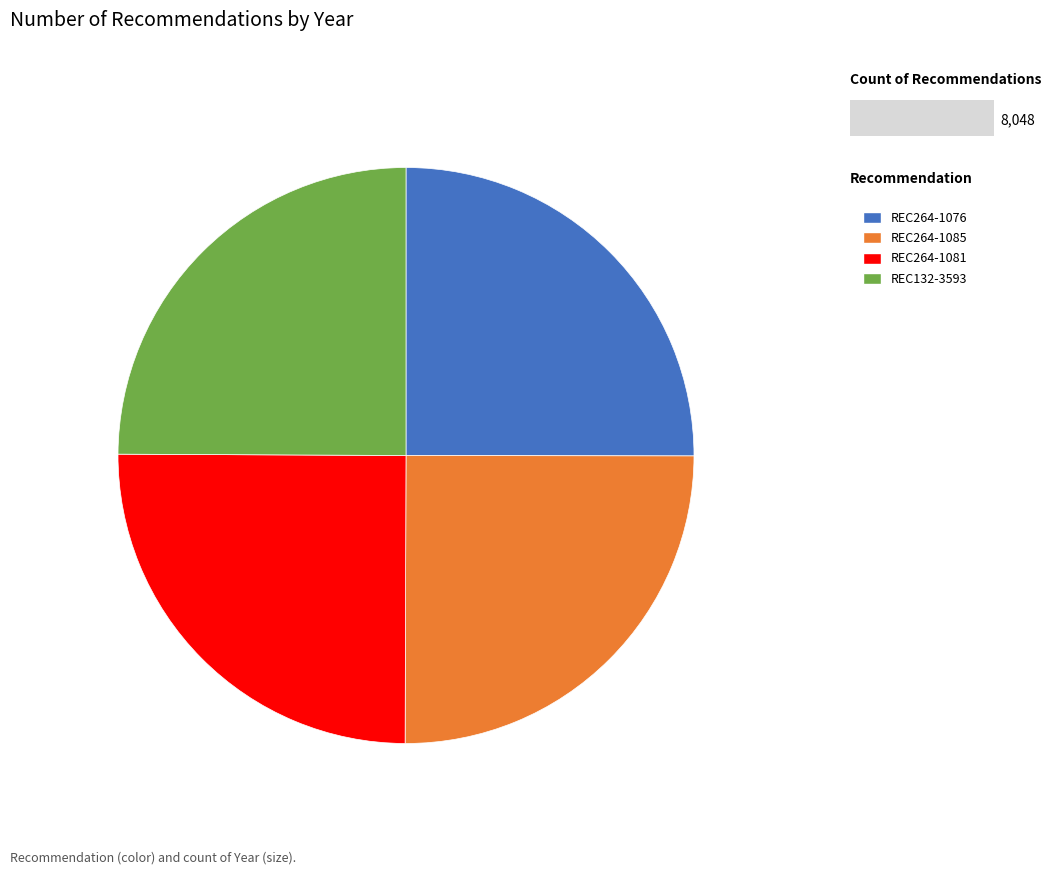

Approximately how many times larger is the value at REC264-1076 compared to REC264-1085?

1.0